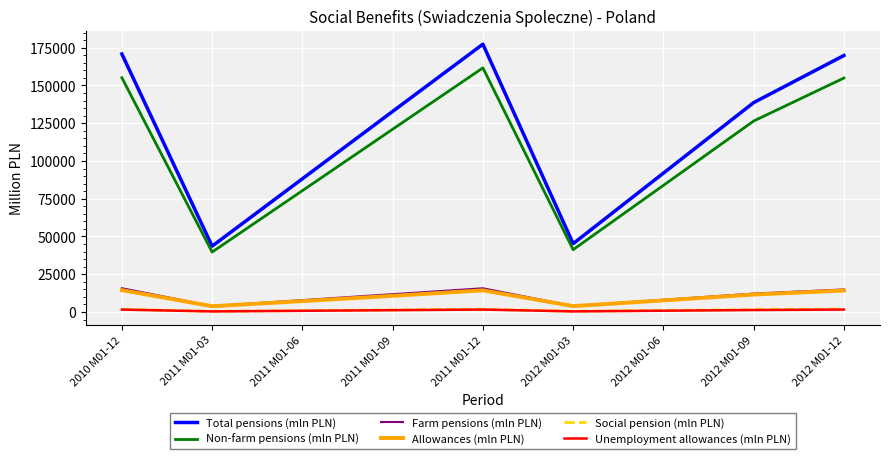

True or false: Total pensions (mln PLN) and Social pension (mln PLN) cross at least once.

False